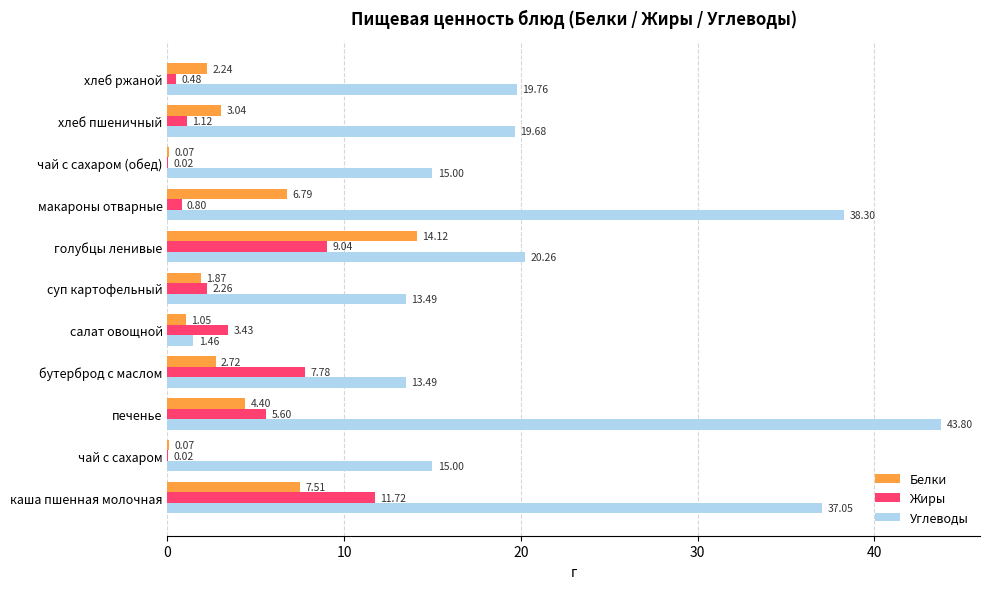

What are all the series names shown in the legend?

Белки, Жиры, Углеводы